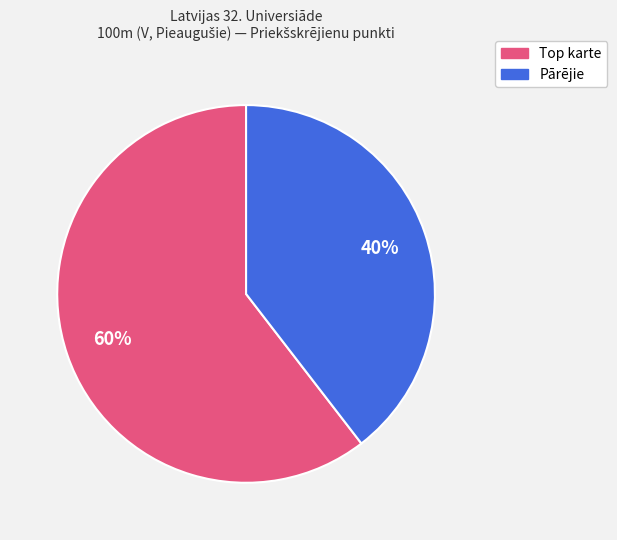

To the nearest percent, what is the average slice percentage?

50%